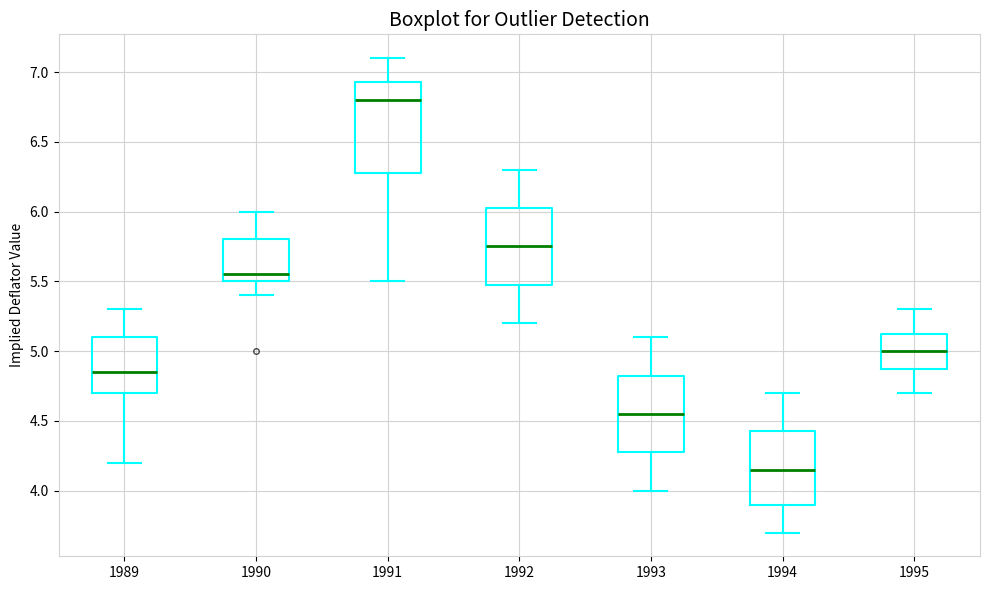

Which box has the highest median line?

1991